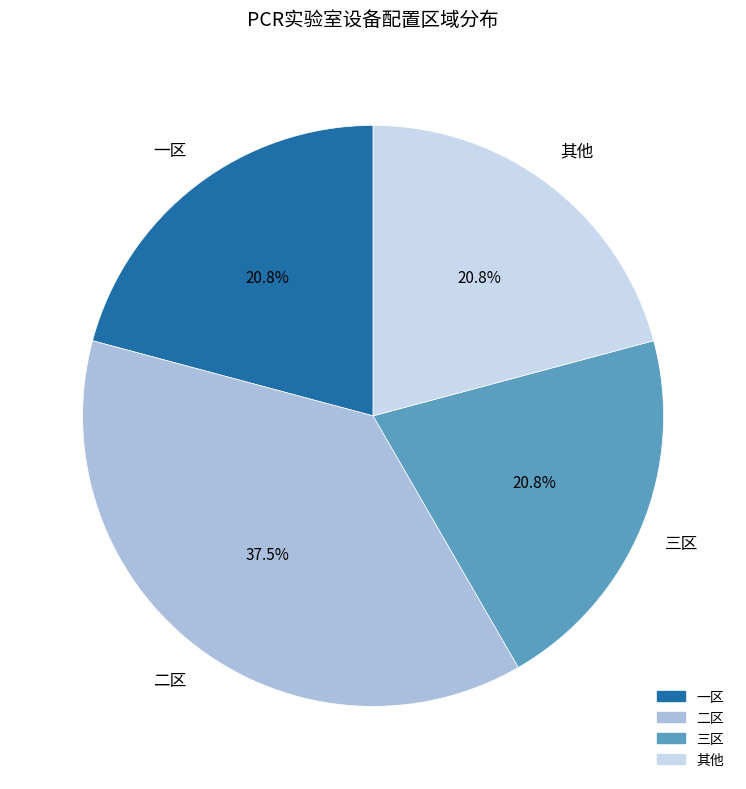

Is 一区 the majority of the pie?

No